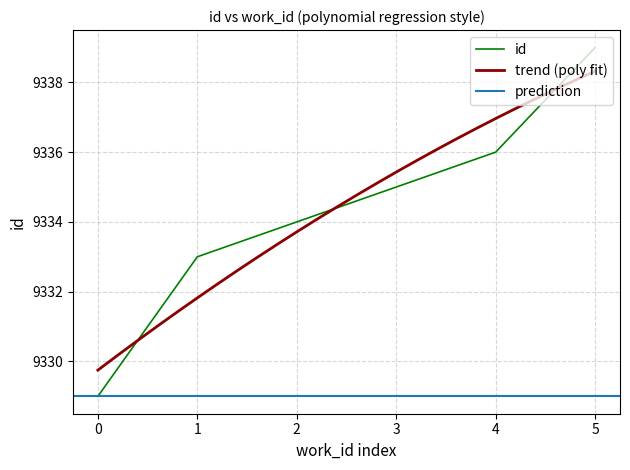

The id series shows 4478 at 1. True or false?

False